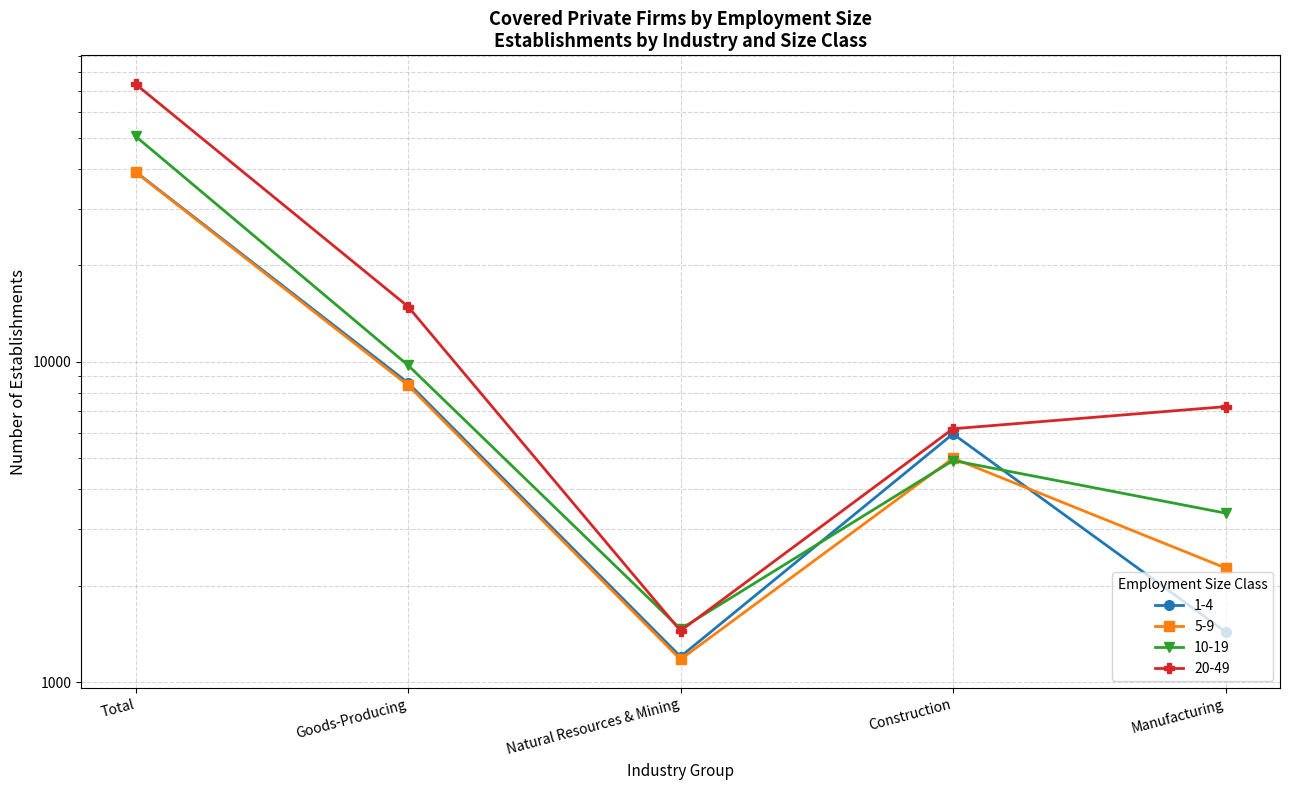

Is it true that 10-19 equals 5892 at Manufacturing?

False